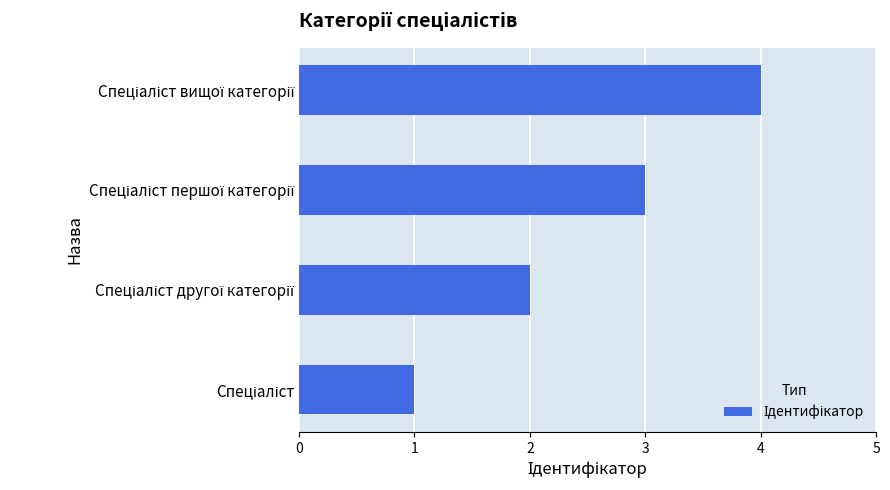

What is the difference between the maximum and minimum values?

3